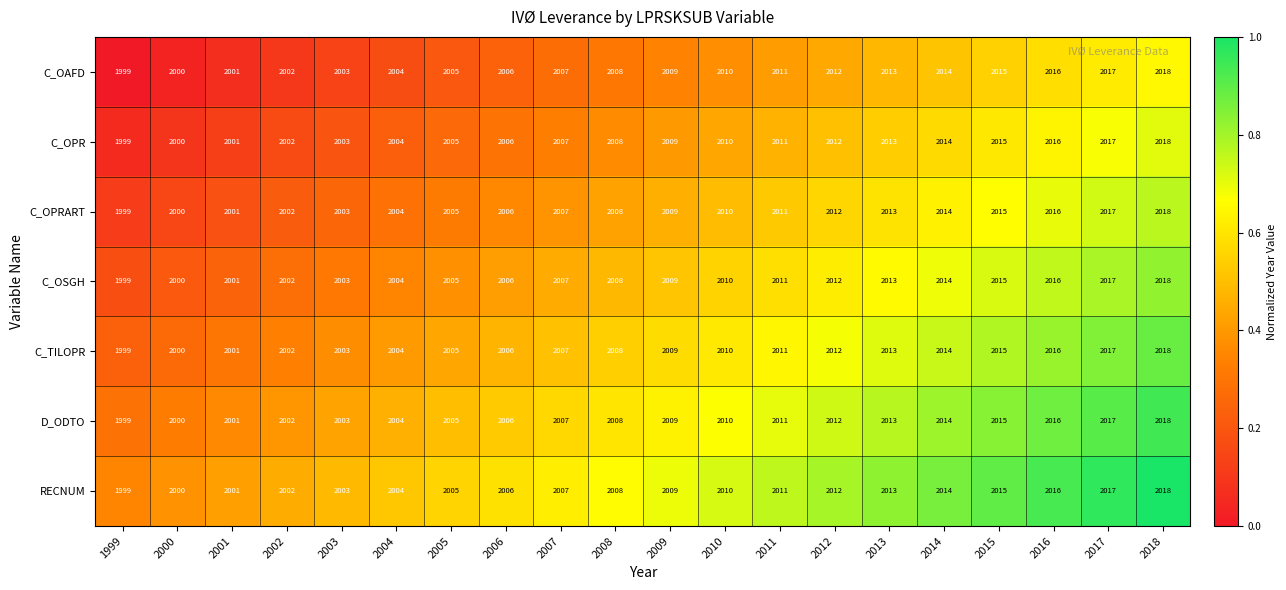

True or false: D_ODTO has a value of 700 at 2002.

False